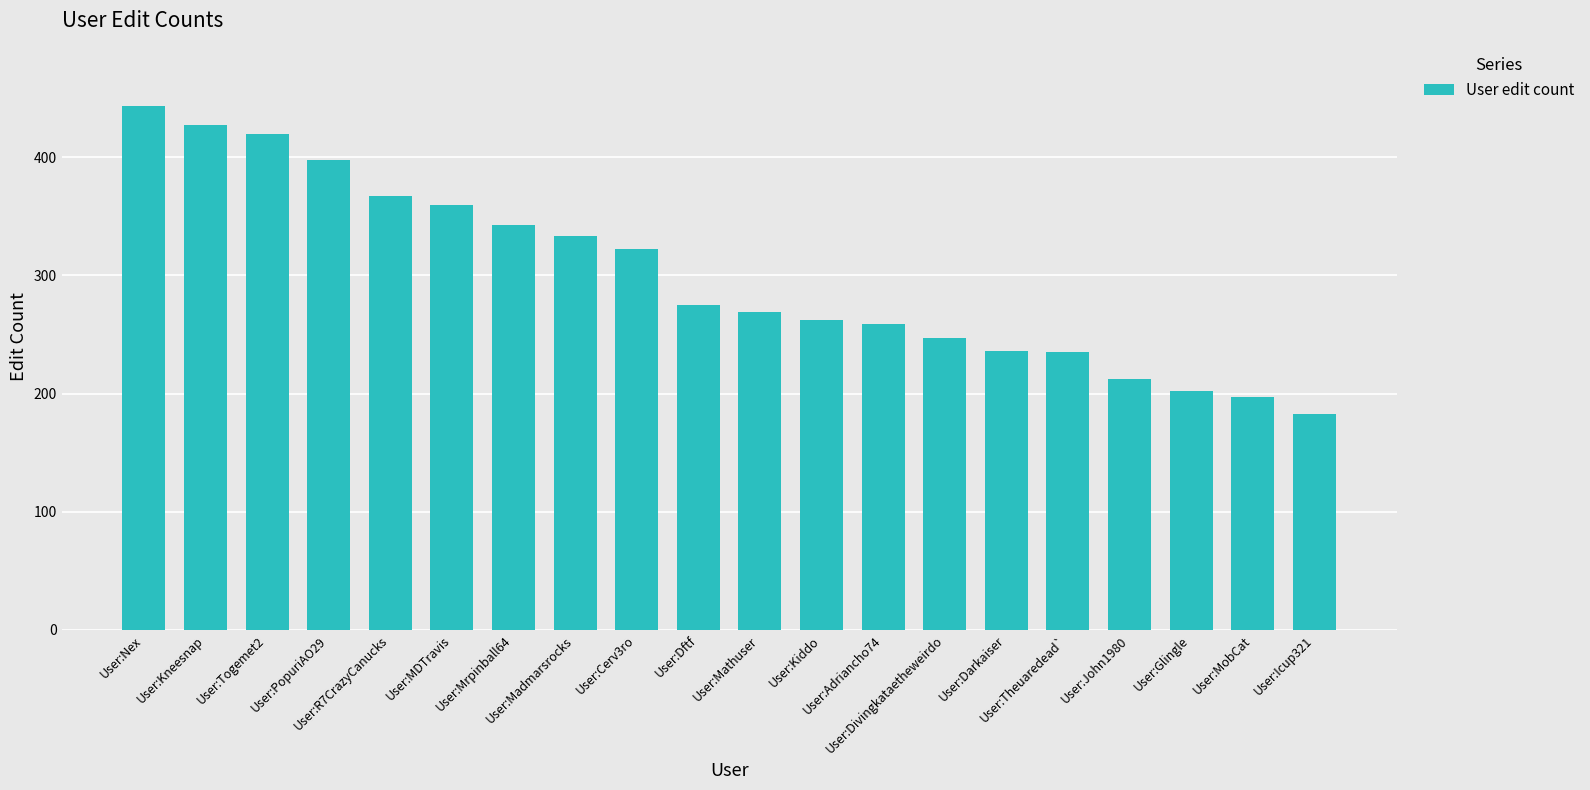

What is the minimum value shown in the chart?

183